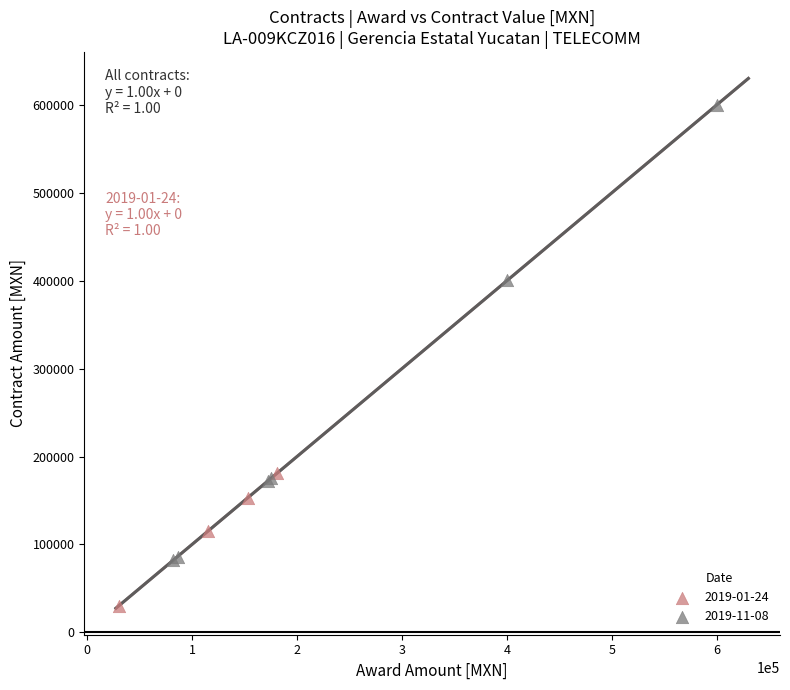

Which series reaches the minimum Y coordinate?

2019-01-24